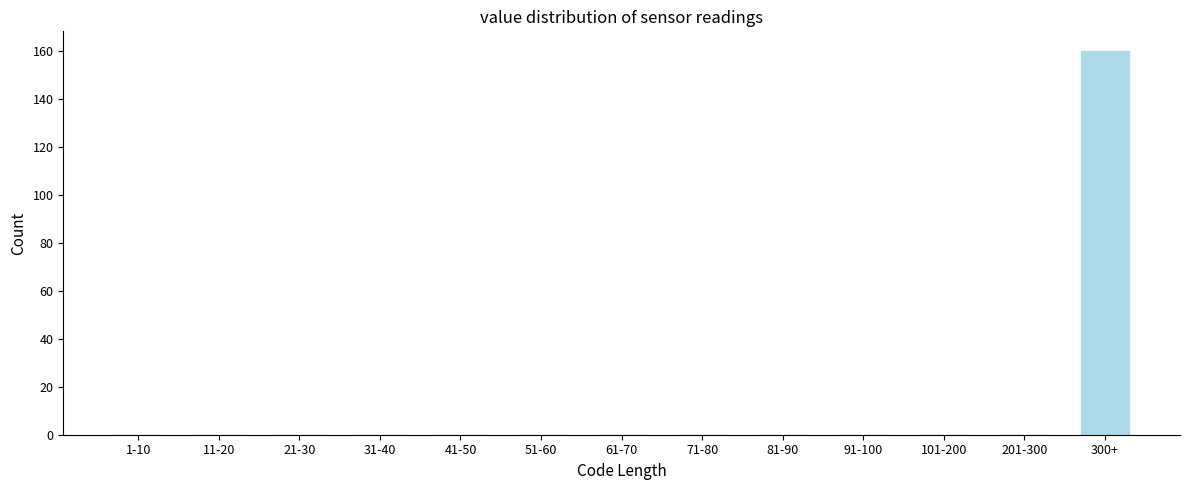

Reading left to right, what are all the values shown in this chart?

1-10=0	11-20=0	21-30=0	31-40=0	41-50=0	51-60=0	61-70=0	71-80=0	81-90=0	91-100=0	101-200=0	201-300=0	300+=160